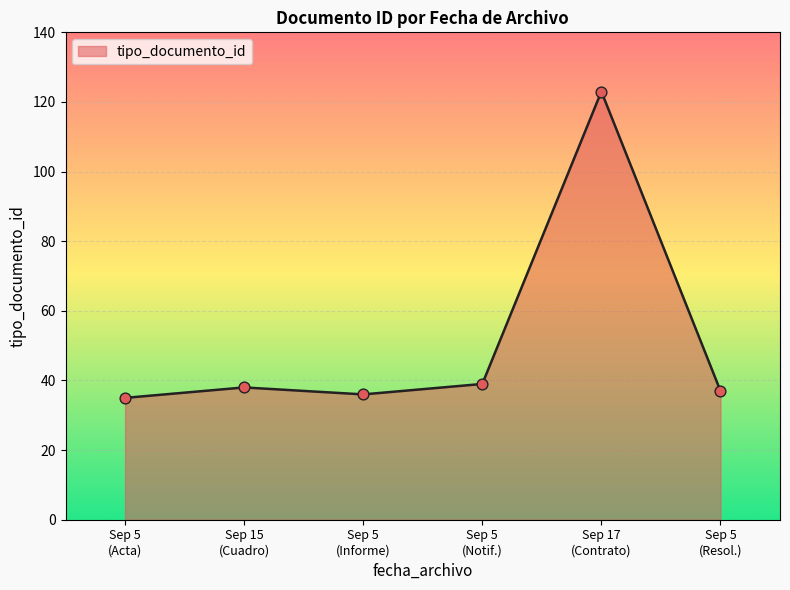

What is the difference between the second highest and minimum values?

4